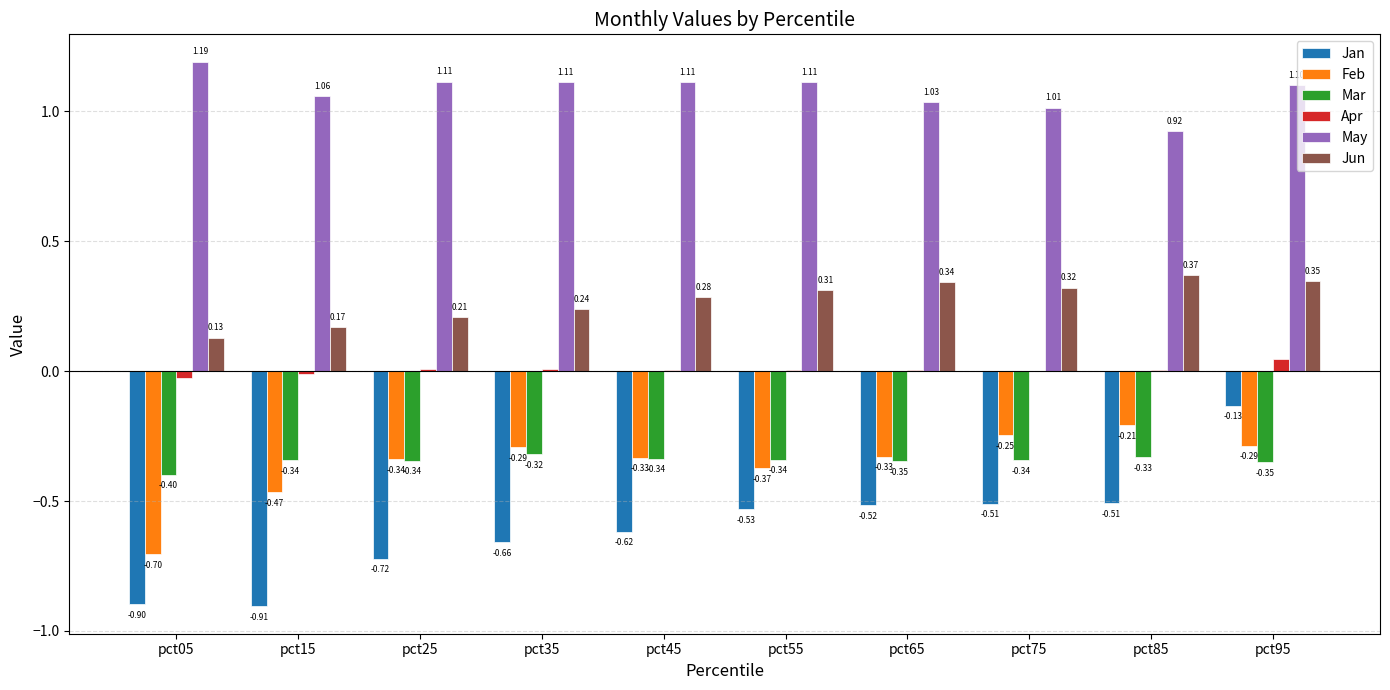

Which label corresponds to the largest value in the chart?

pct05